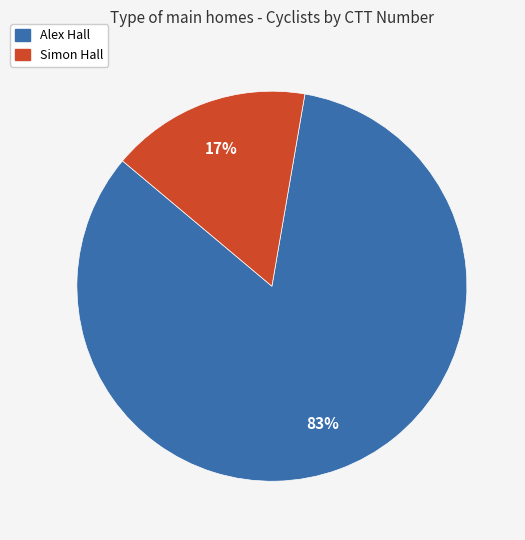

Which has a higher value, Simon Hall or Alex Hall?

Alex Hall